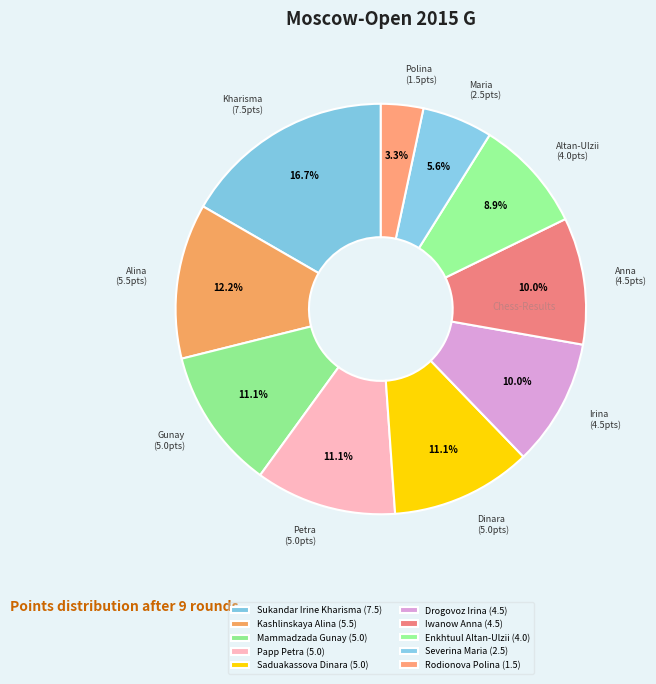

What is the total percentage of Sukandar Irine Kharisma and Kashlinskaya Alina?

28.9%